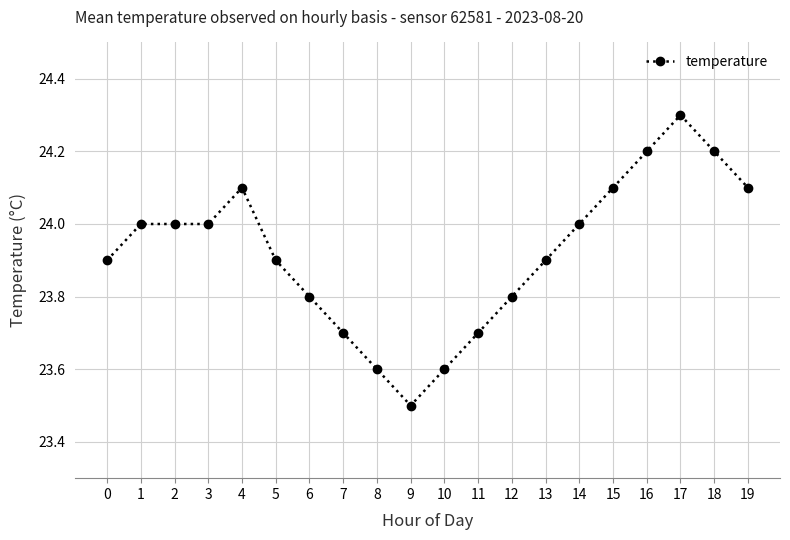

How many data points are less than 24?

10